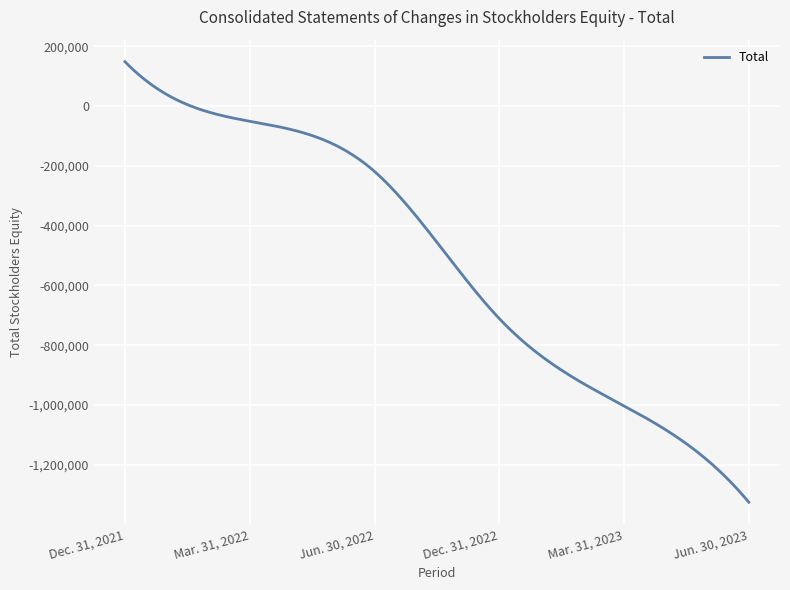

What is the maximum value shown in the chart?

148349.0